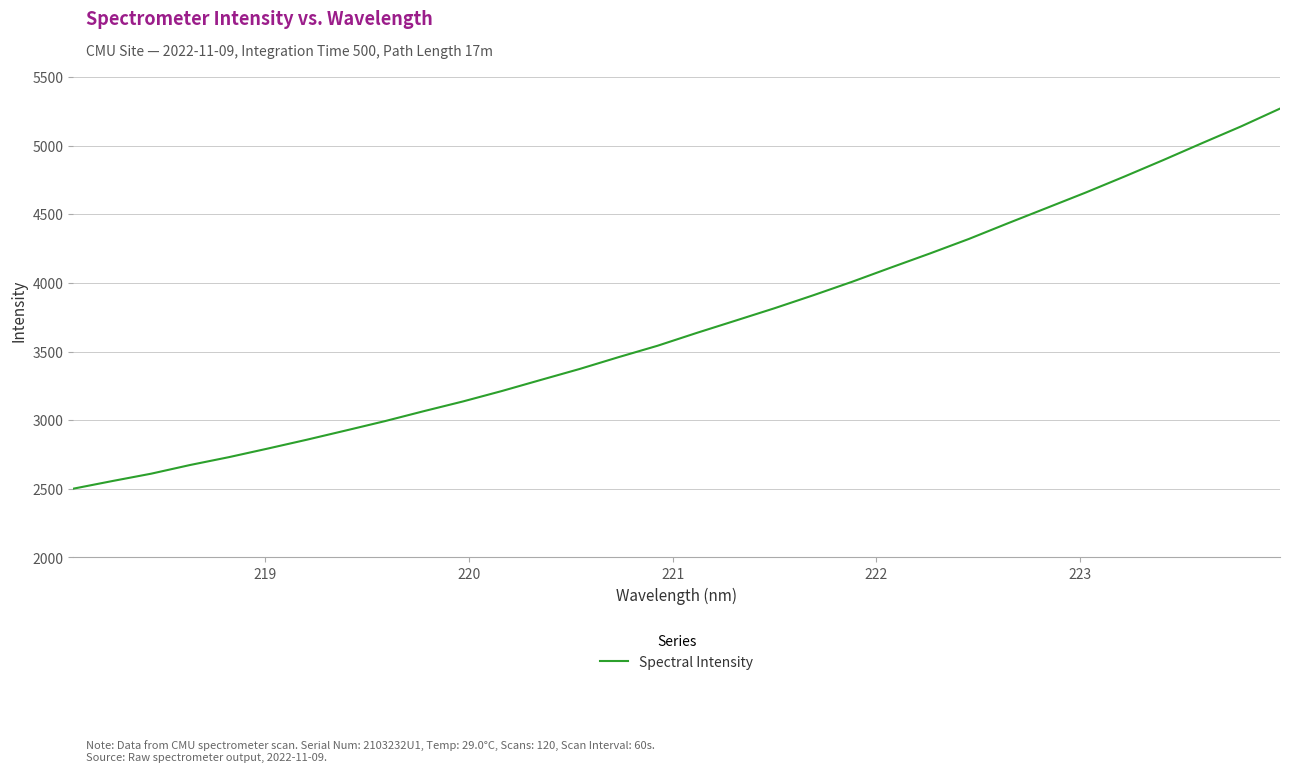

Reading left to right, list all the values displayed in this chart.

2500.8	2556.4	2610.2	2673.5	2730.9	2793.6	2858.0	2925.1	2993.1	3065.8	3136.2	3212.3	3293.0	3373.2	3459.3	3542.3	3635.2	3724.8	3815.1	3909.9	4008.5	4112.3	4214.6	4320.3	4434.2	4546.0	4658.0	4775.1	4895.3	5018.8	5140.4	5270.1